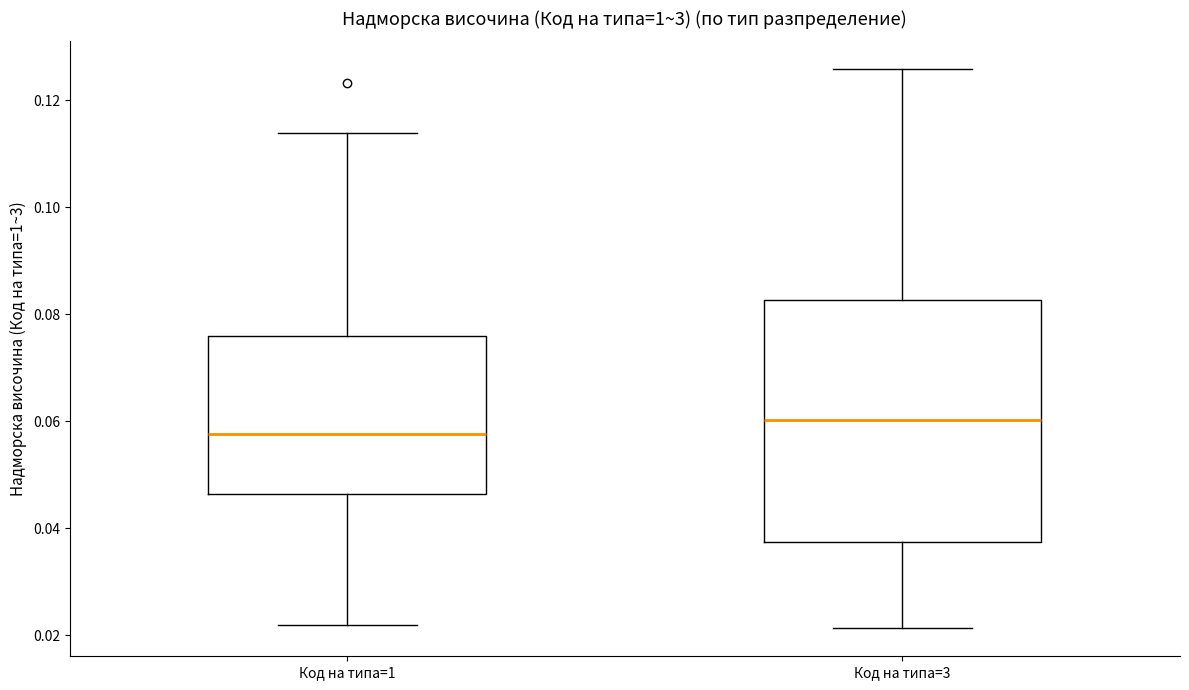

Which box has the highest median line?

Код на типа=3